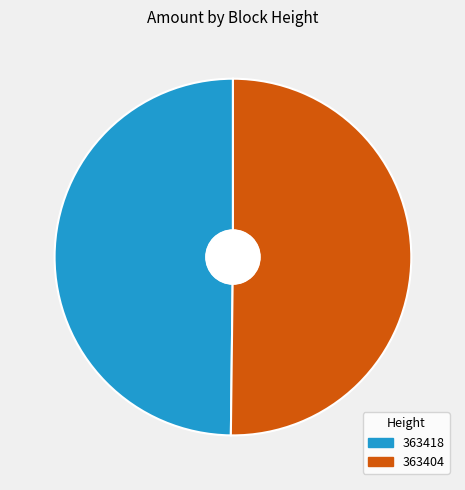

Is it true that 363418 is 41% of the pie?

False